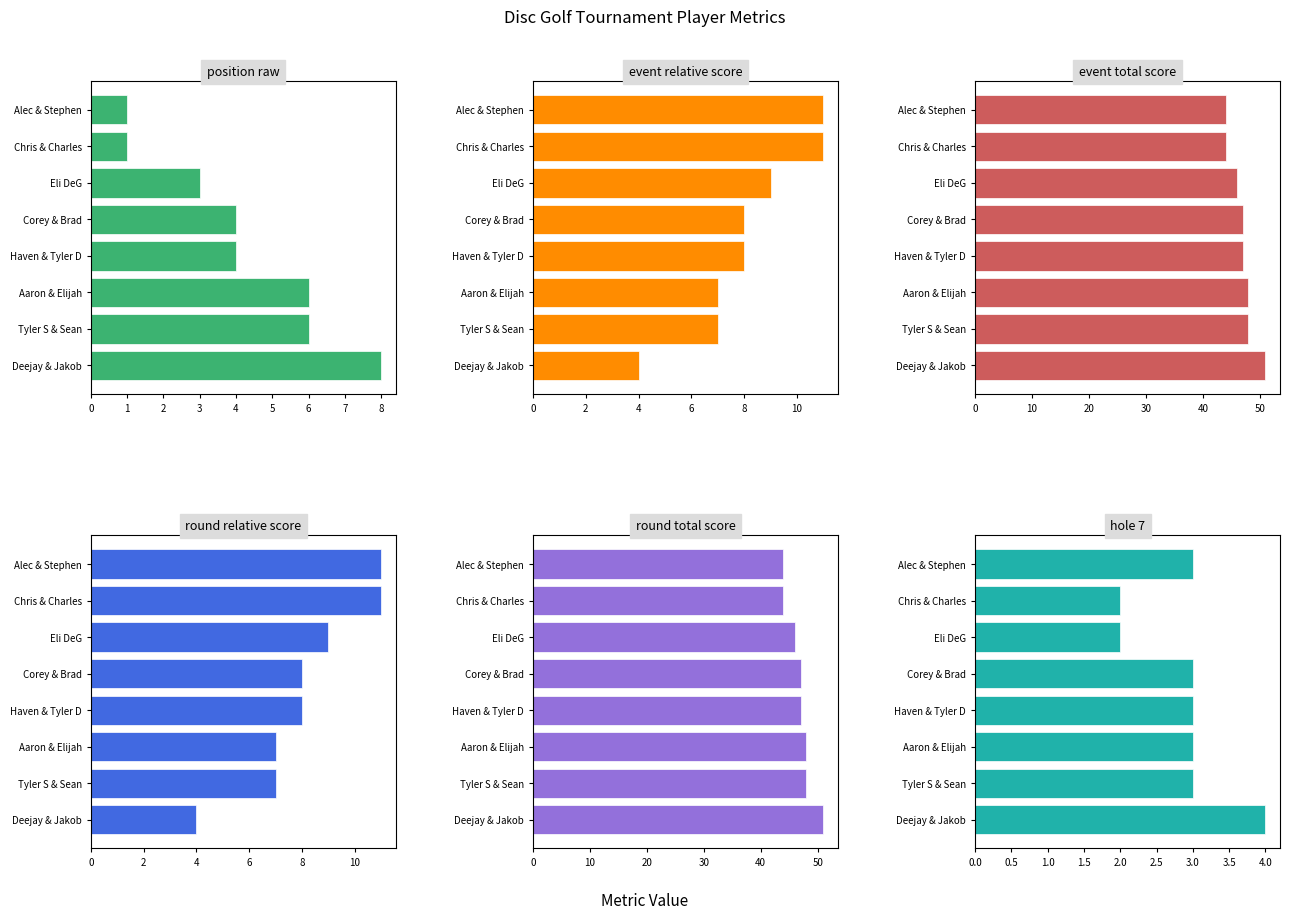

Which series has the largest total across all categories?

event_total_score